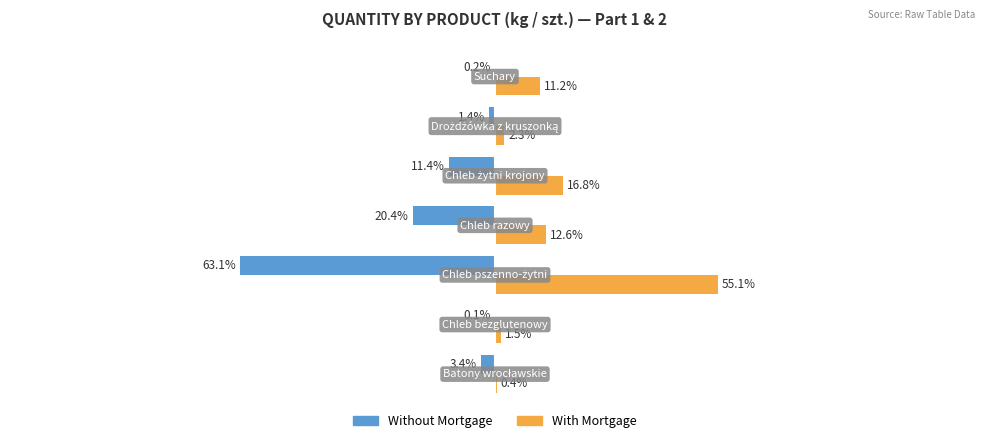

Which series has the largest total across all categories?

With Mortgage